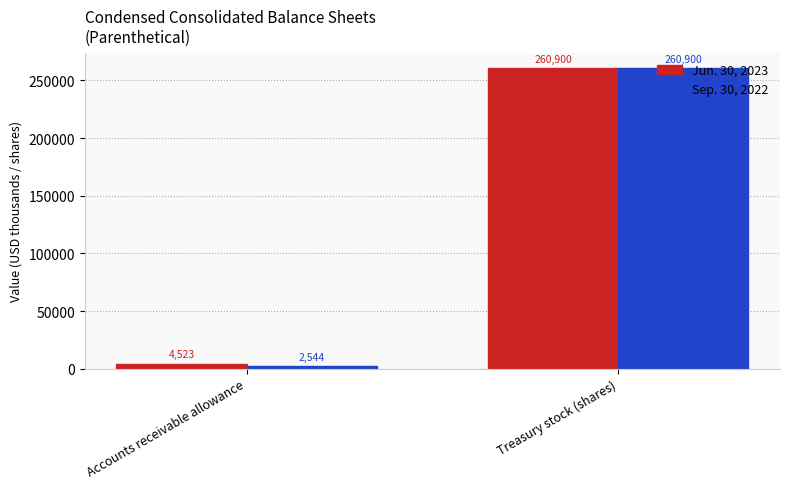

What is the difference between the maximum and minimum values in the Sep. 30, 2022 series?

258356